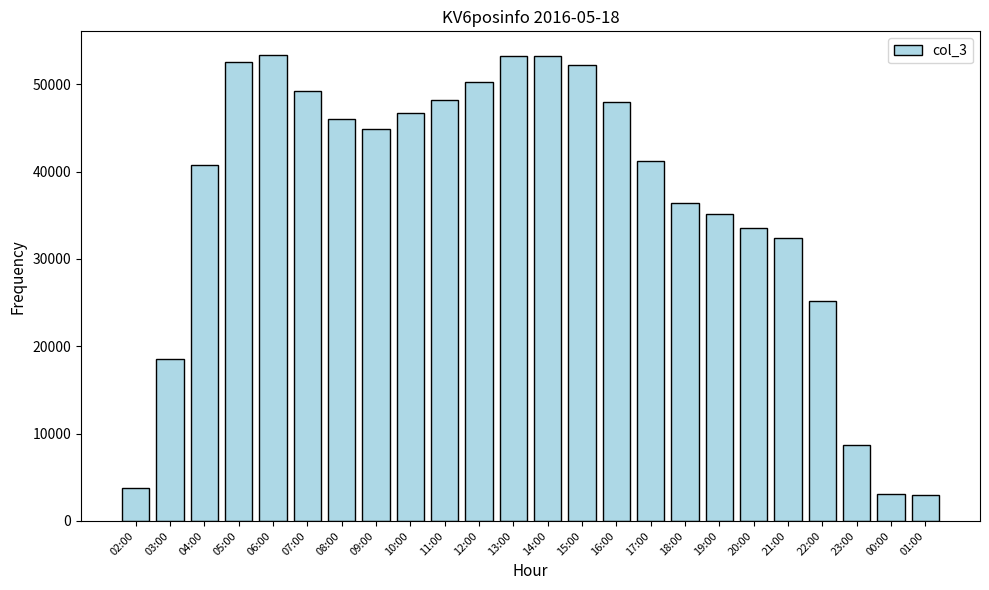

The chart shows a value of 45994 at 08:00. True or false?

True